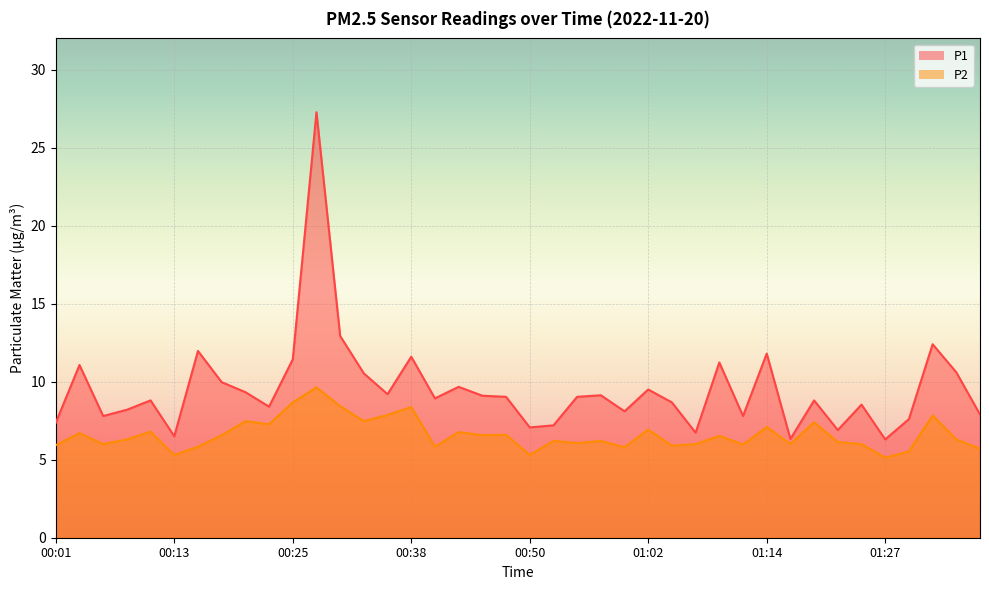

What is the spread (max minus min) of values at 00:57?

2.9